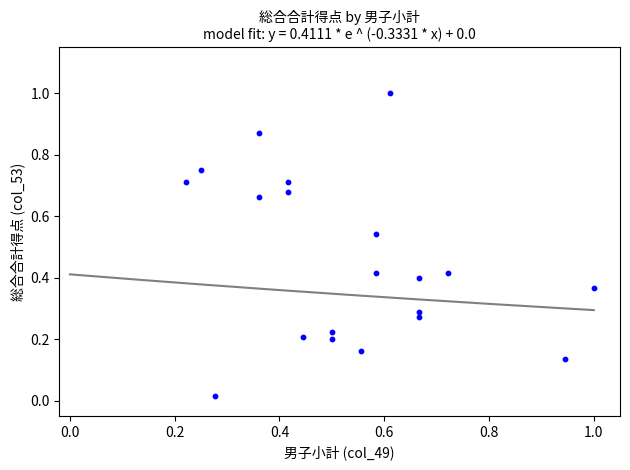

What is the range of Y values (max minus min)?

1.0